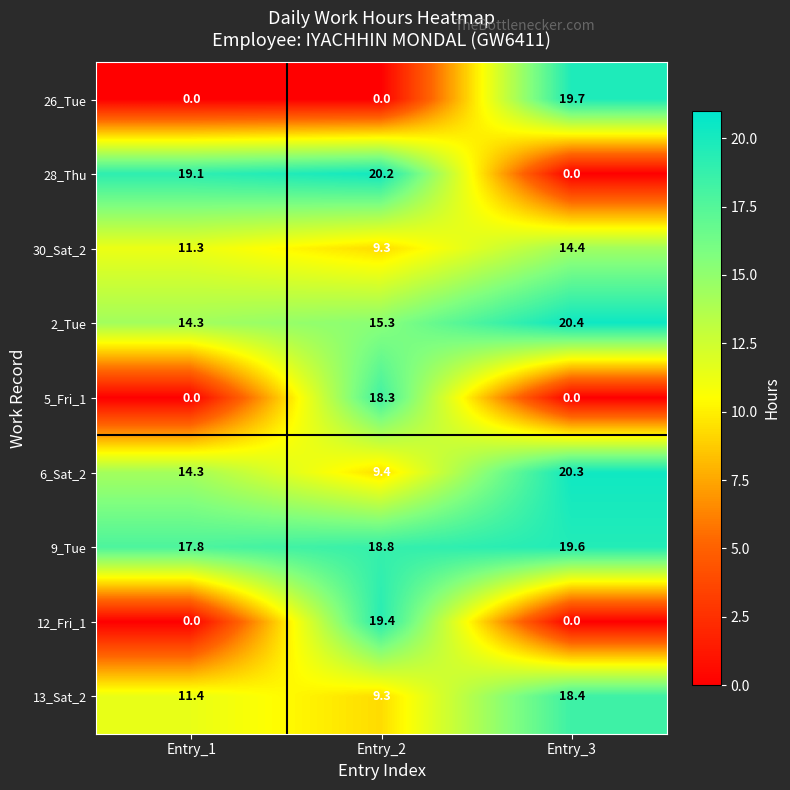

Which category has the highest value in the 13_Sat_2 series?

Entry_3